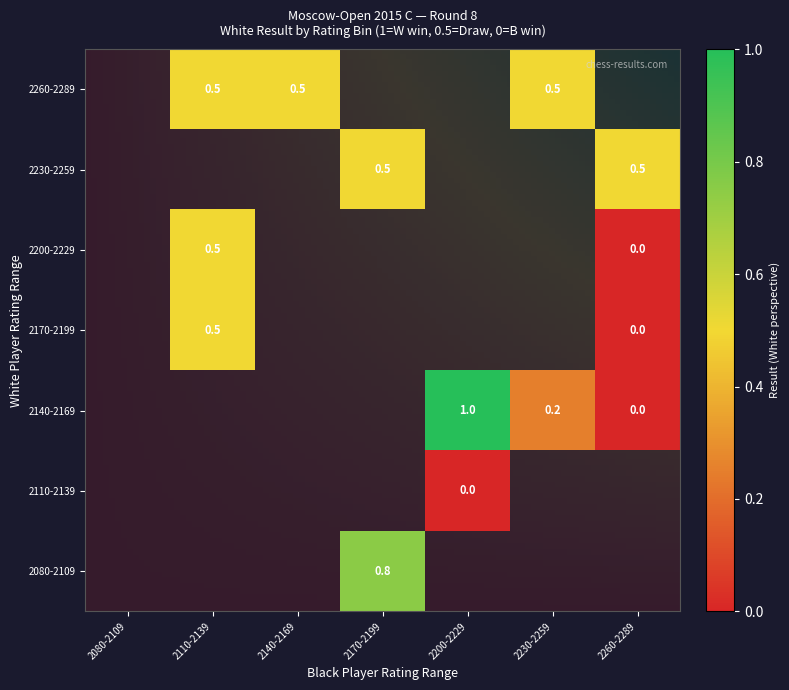

What is the greatest value displayed?

1